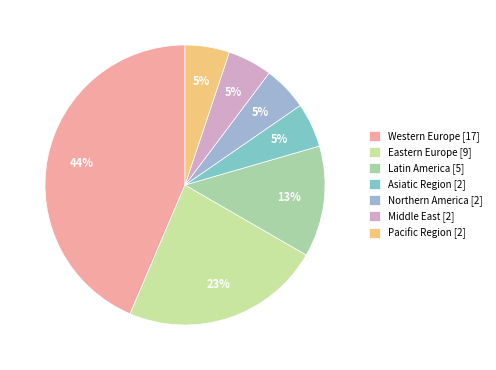

Count the number of slices in the pie.

7